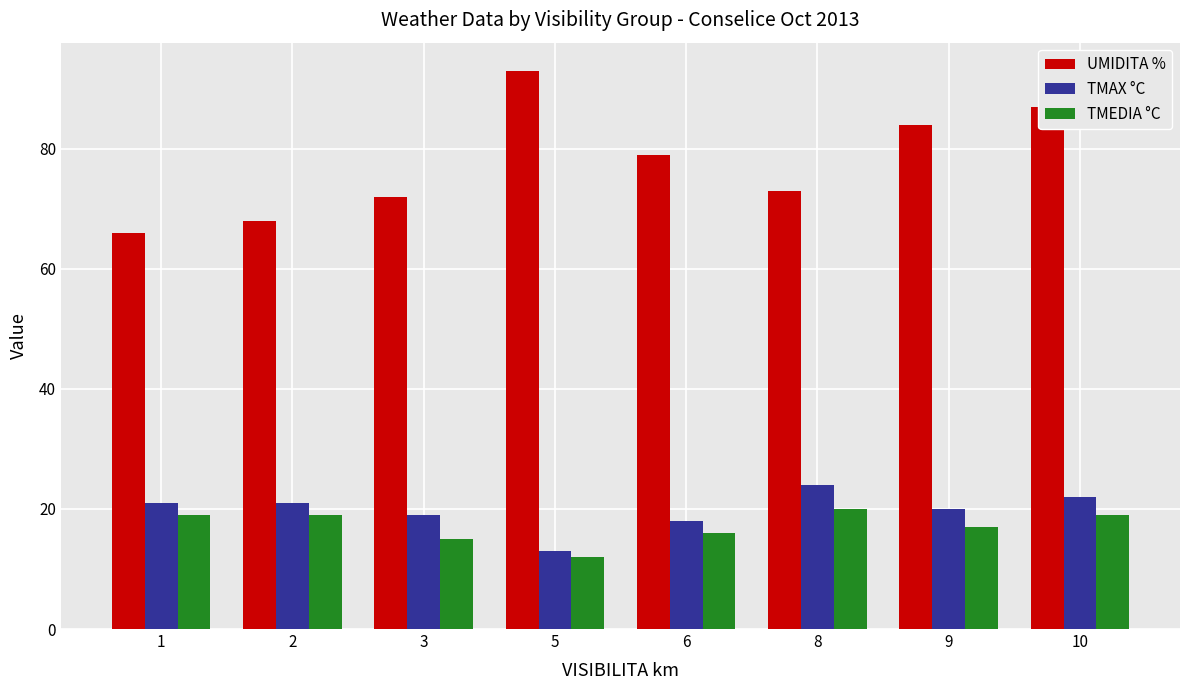

Is it true that UMIDITA % equals 73 at 8?

True